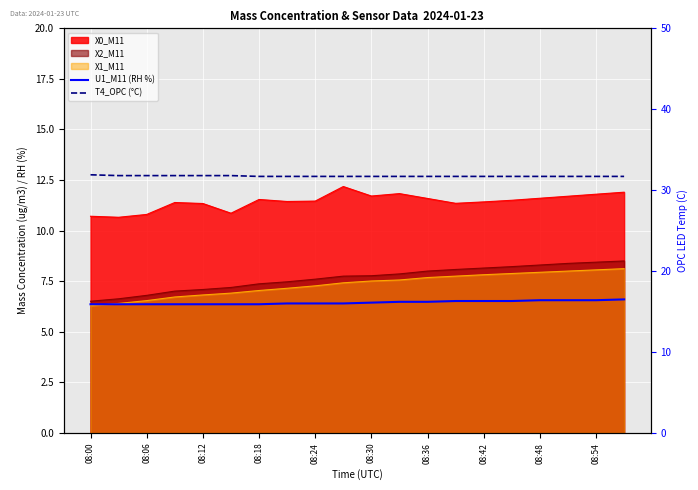

What is the difference between the maximum and minimum values in the U1_M11 (RH %) series?

0.6